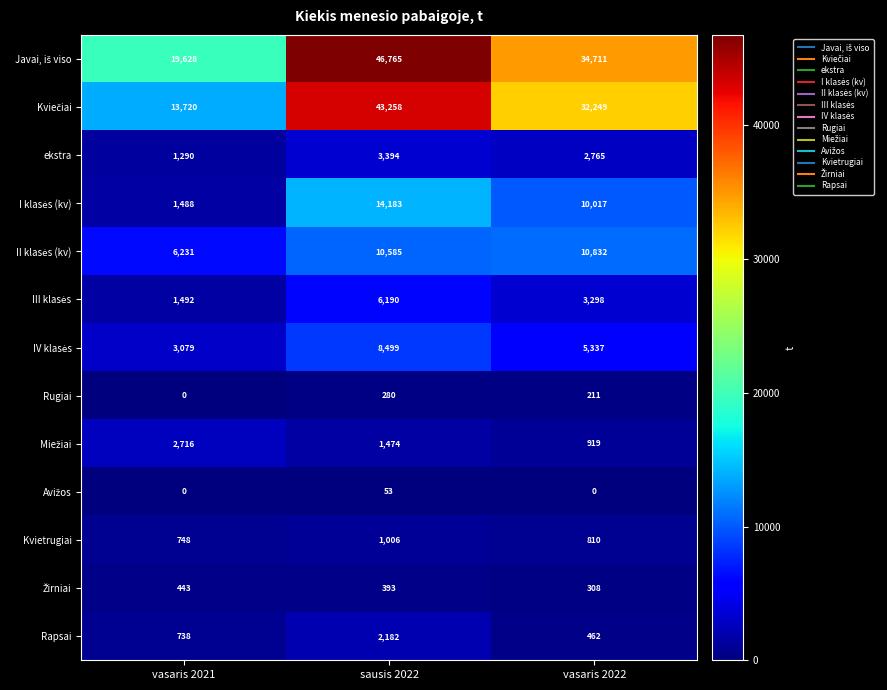

What is the spread (max minus min) of values at vasaris 2021?

19628